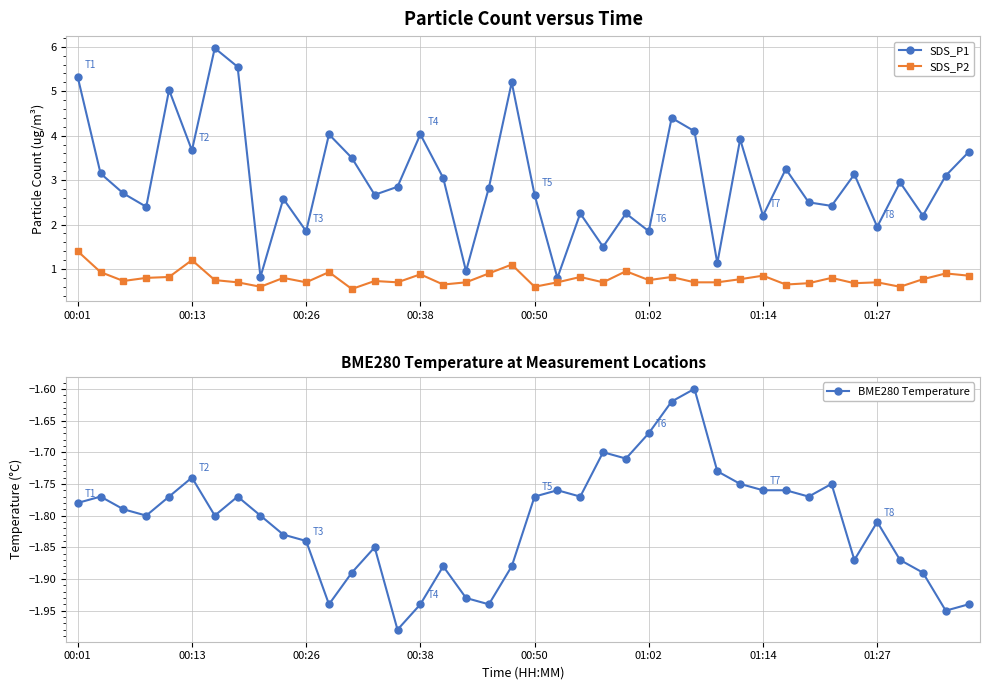

What is the maximum value for SDS_P1?

6.0